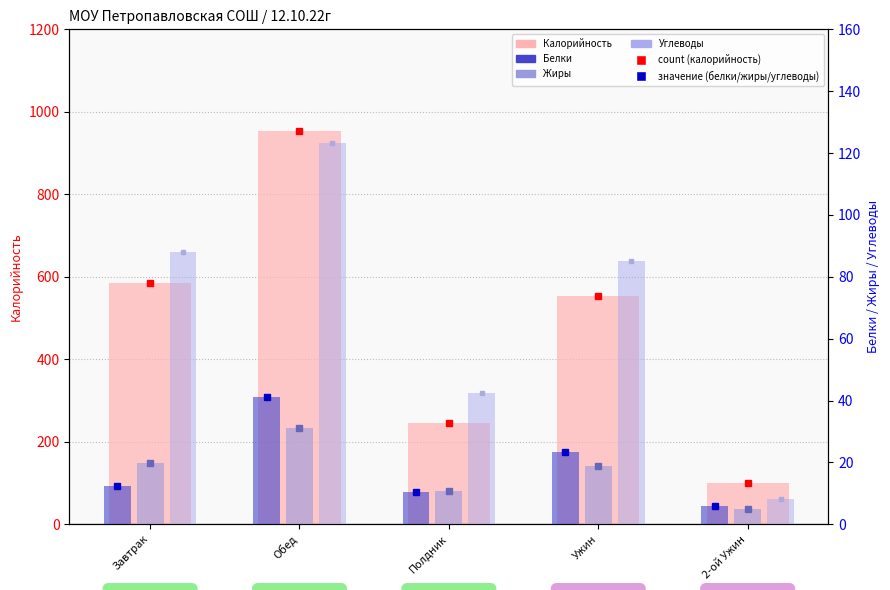

List the series in order of their peak value, lowest first.

Жиры, Белки, Углеводы, Калорийность